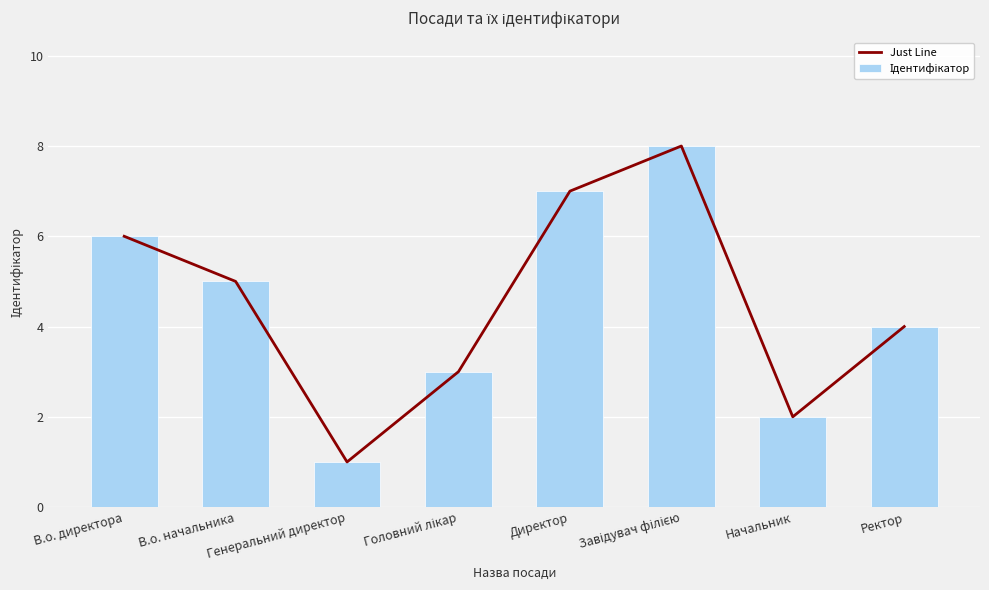

Count the number of categories in the chart.

8